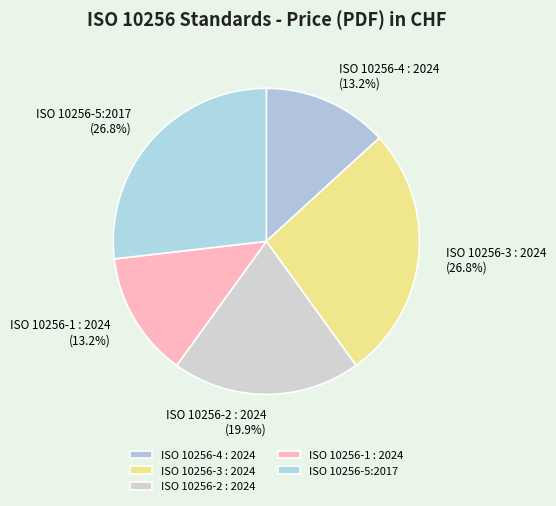

Is there a majority slice in this chart?

No